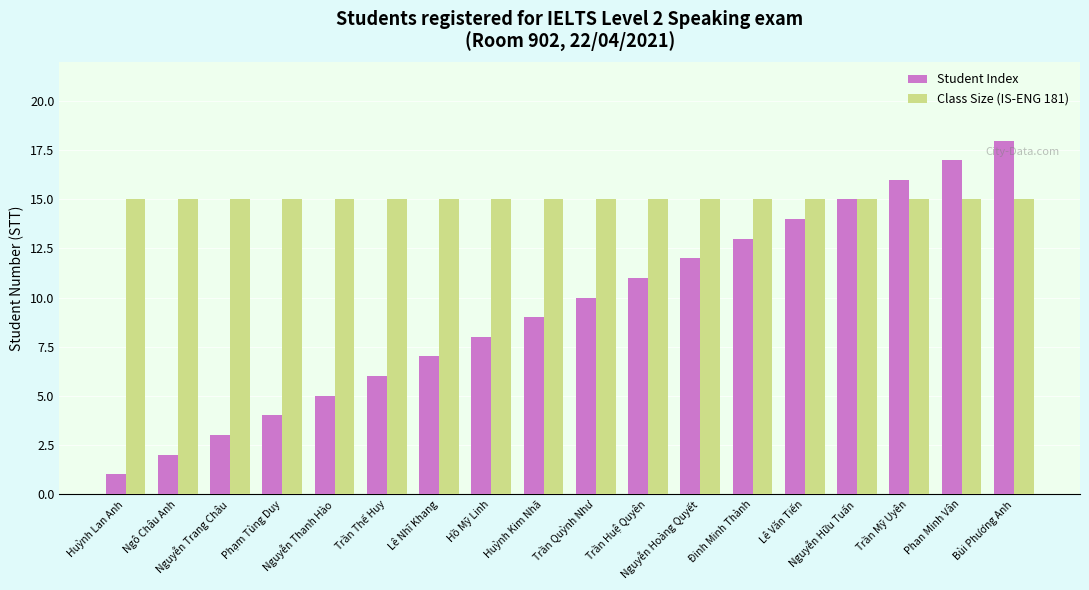

Which series has the largest total across all categories?

Class Size (IS-ENG 181)